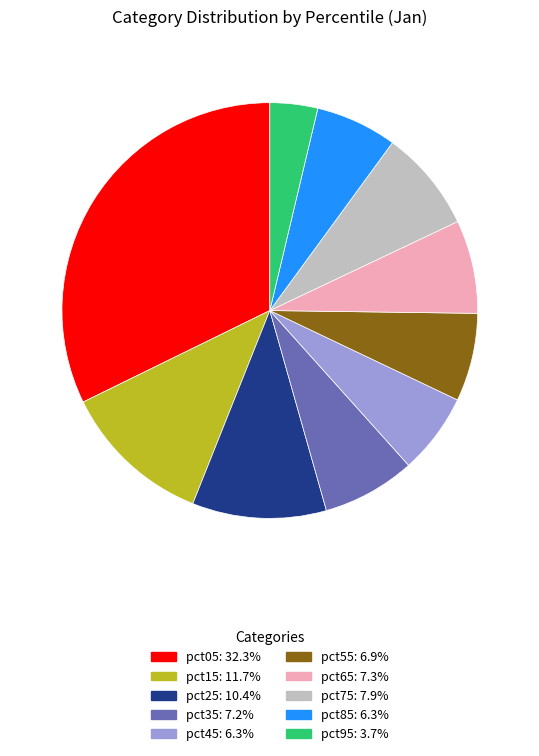

Is there any slice that represents more than half of the pie?

No